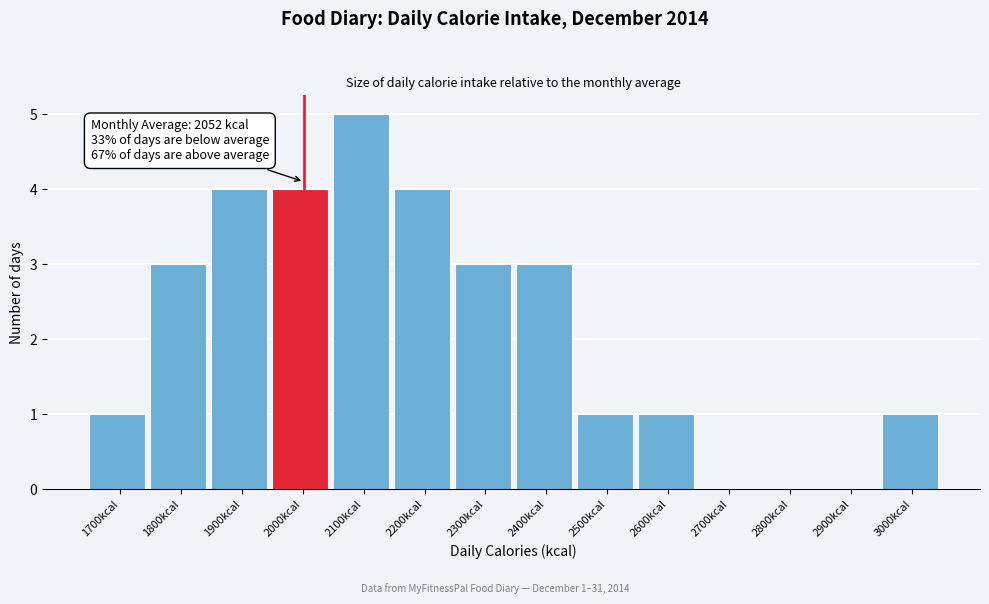

Reading left to right, extract all data points from this chart.

1700kcal=1	1800kcal=3	1900kcal=4	2000kcal=4	2100kcal=5	2200kcal=4	2300kcal=3	2400kcal=3	2500kcal=1	2600kcal=1	2700kcal=0	2800kcal=0	2900kcal=0	3000kcal=1